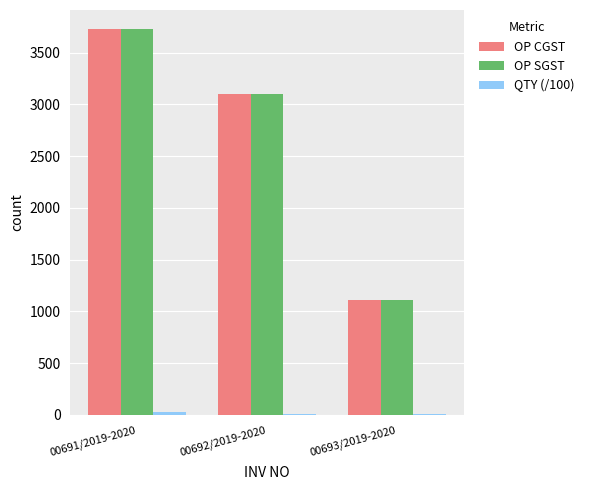

Where is OP CGST nearest to the value 2416?

00692/2019-2020